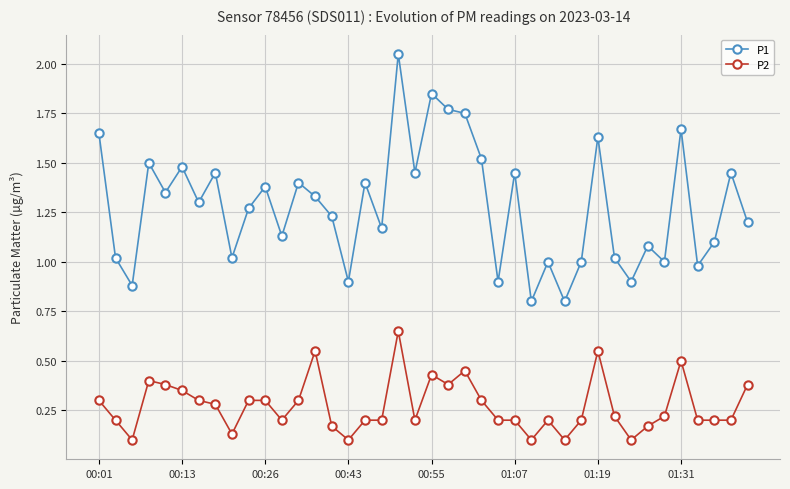

True or false: P2 has more than 0 points higher than both neighbors.

True